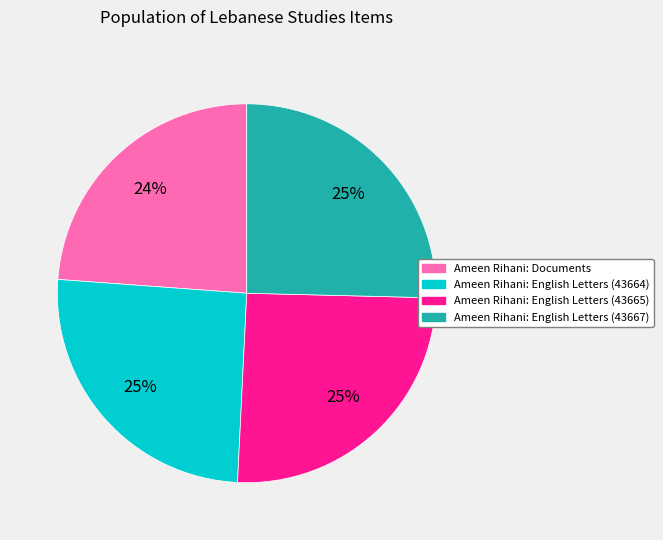

Which has a higher value, Ameen Rihani: English Letters (43664) or Ameen Rihani: Documents?

Ameen Rihani: English Letters (43664)